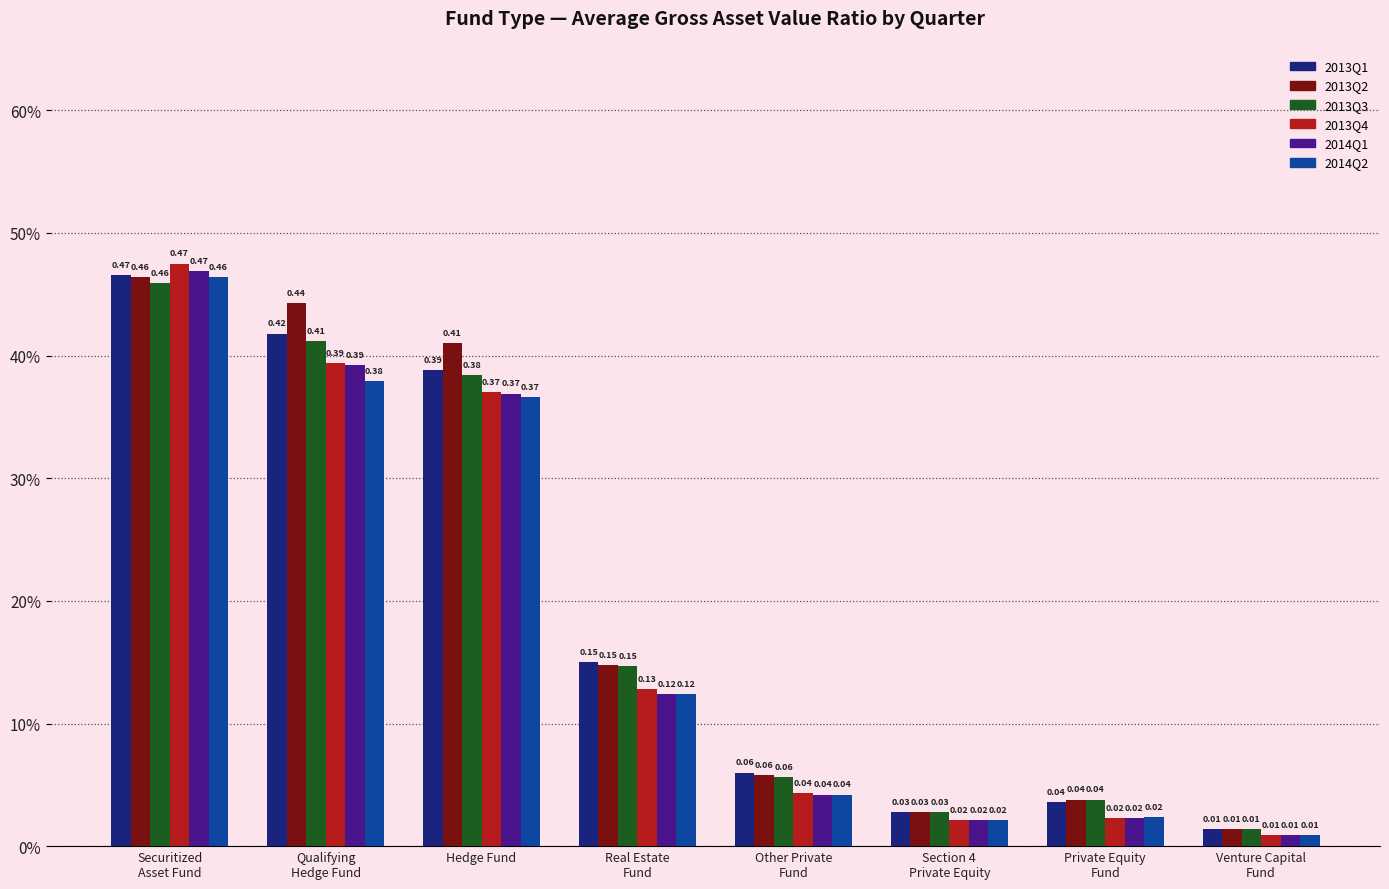

What value does the 2013Q2 series have at Other Private
Fund?

0.1